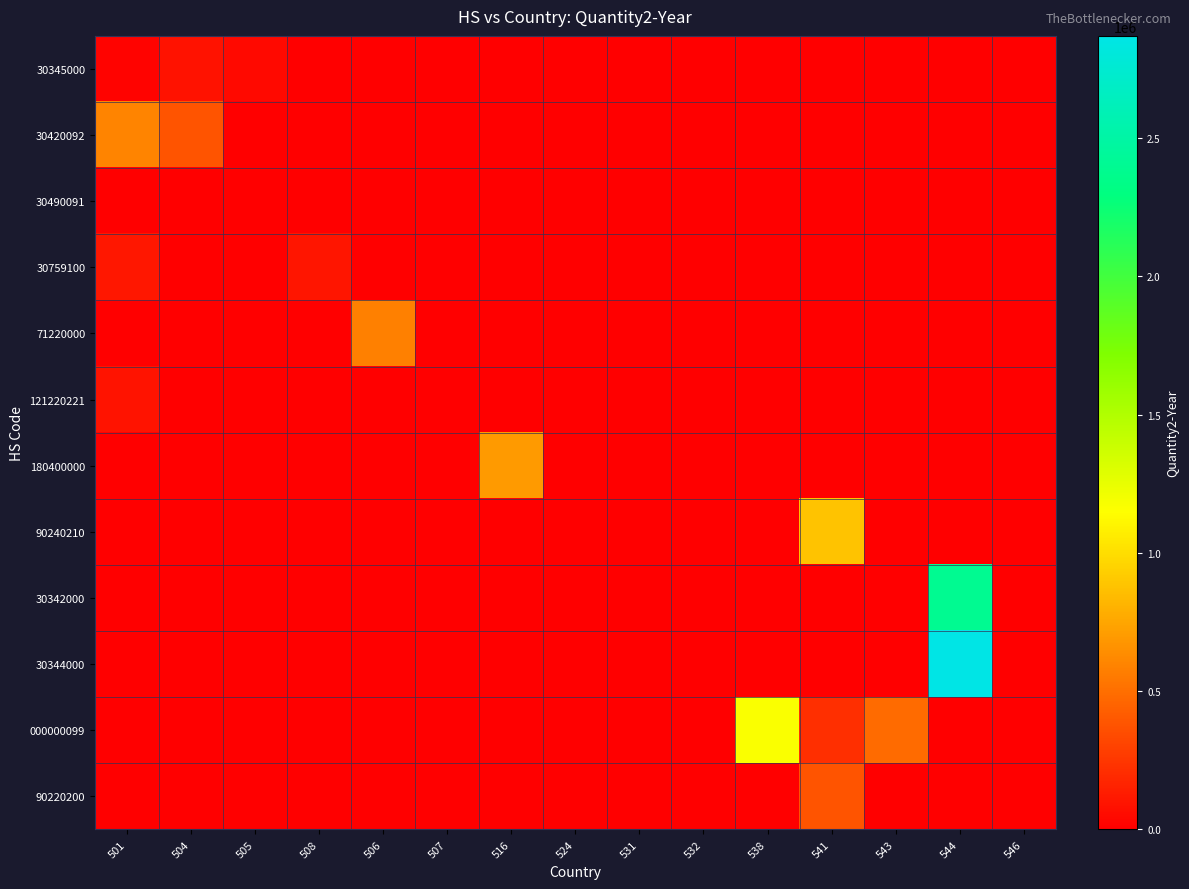

Which series has the largest total across all categories?

30344000